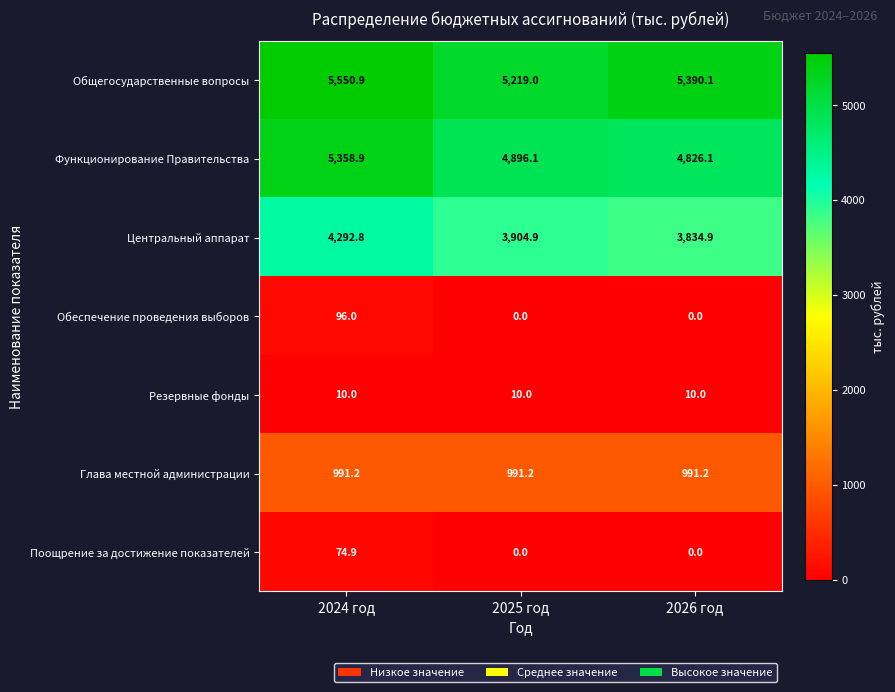

Count the number of data series in this chart.

7